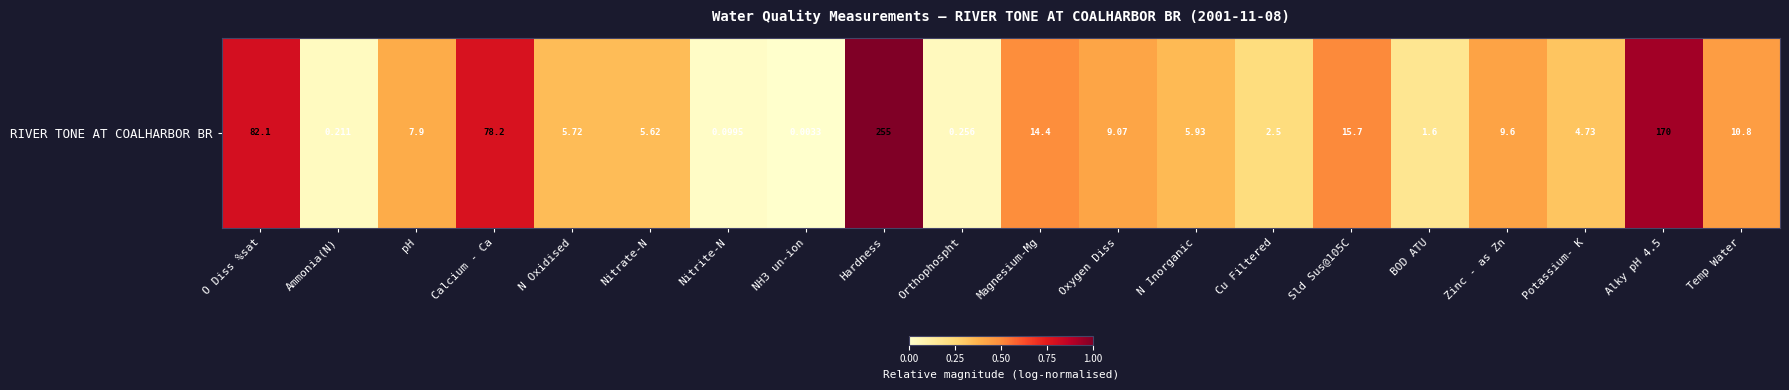

Is it true that the value at O Diss %sat is 1.4?

False